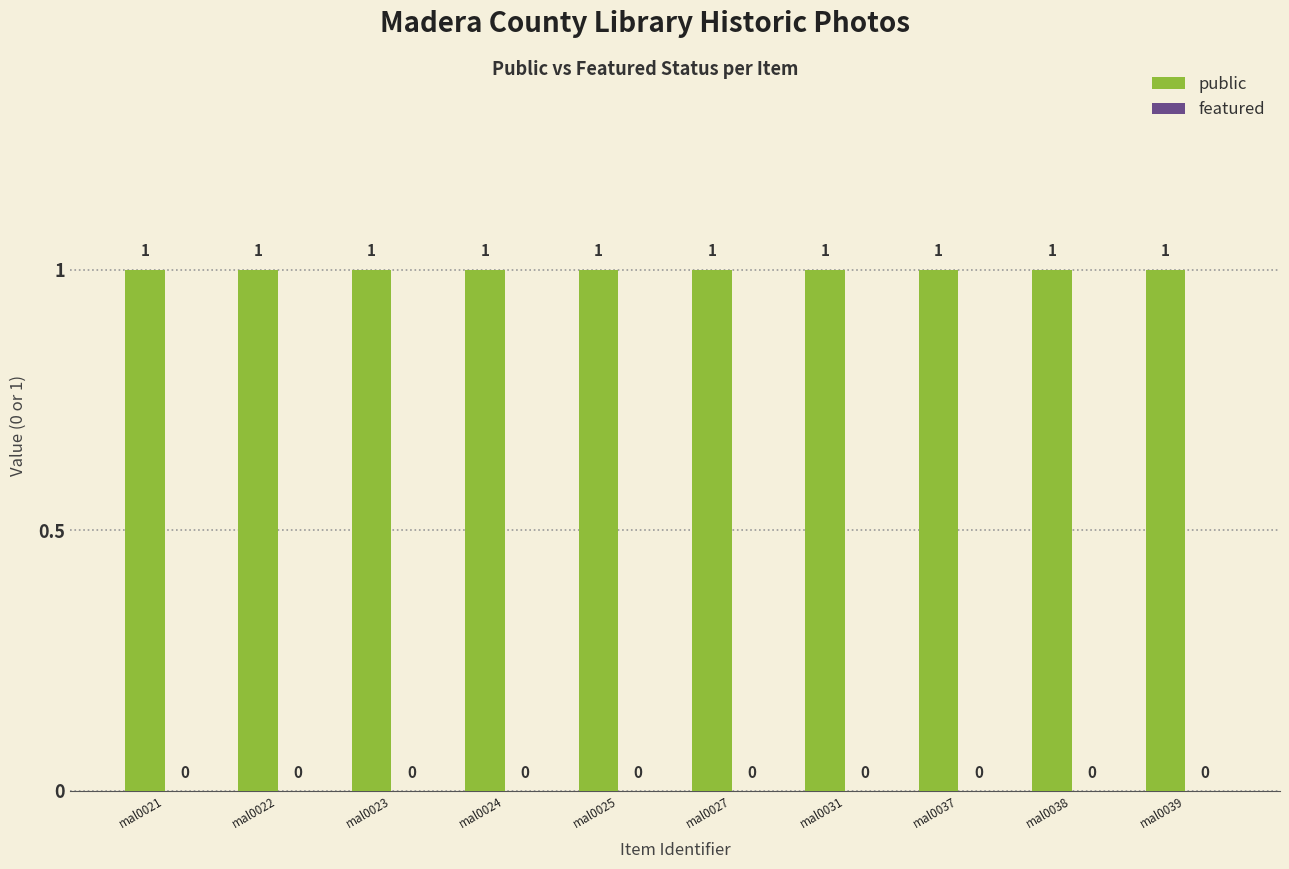

How many bars are there in each group?

2